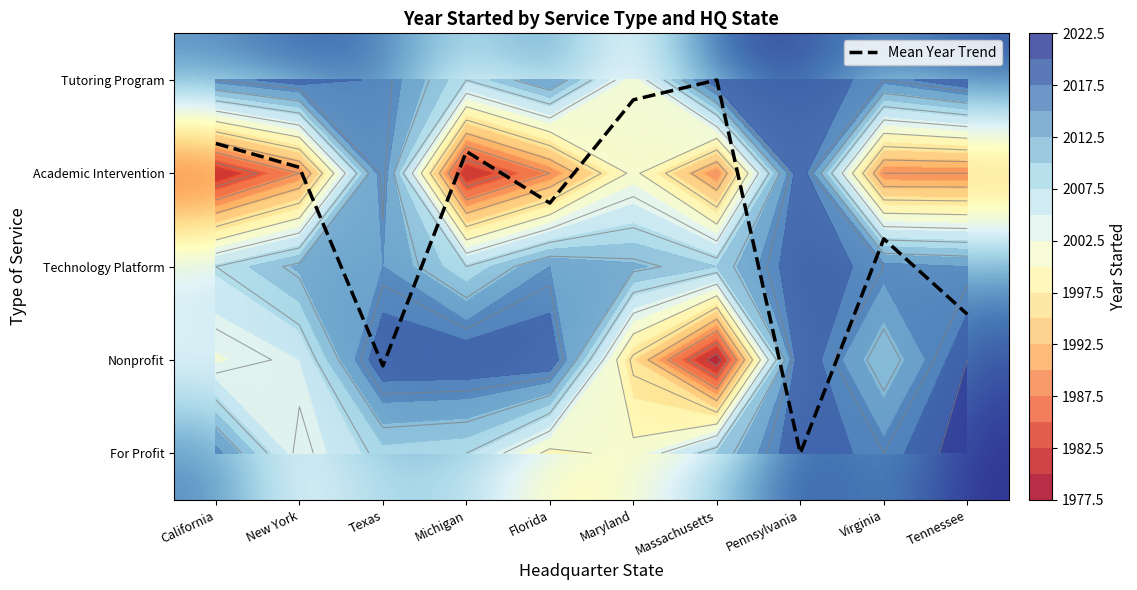

The Mean Year Trend series shows 2.5 at Tennessee. True or false?

True